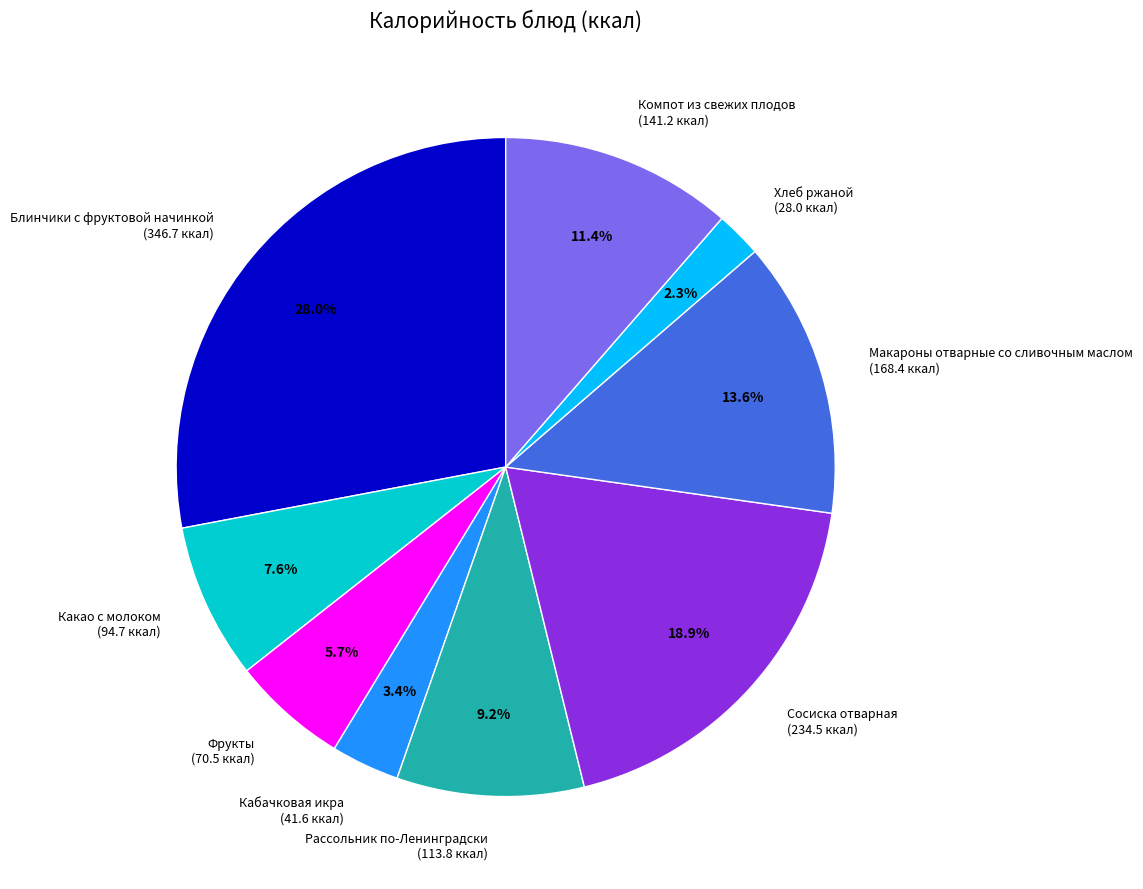

How much of the chart is everything except Блинчики с фруктовой начинкой?

72.0%